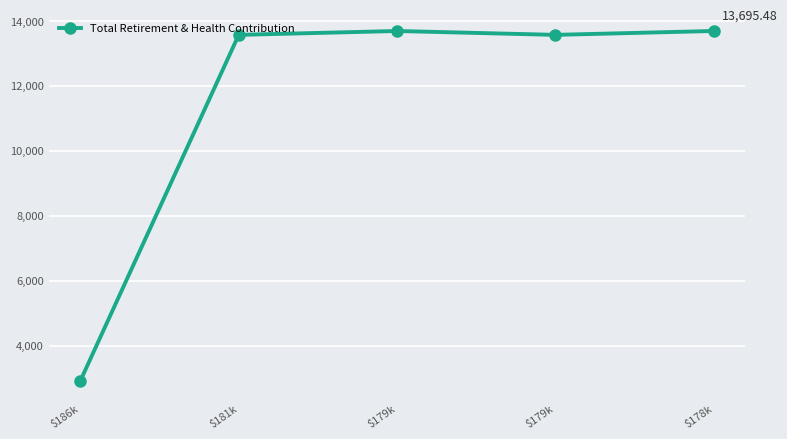

Between $179k and $178k, which is larger?

$178k